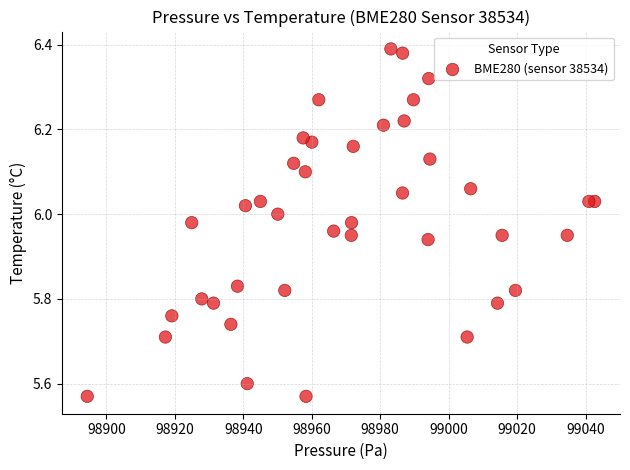

What is the range of Y values (max minus min)?

0.8